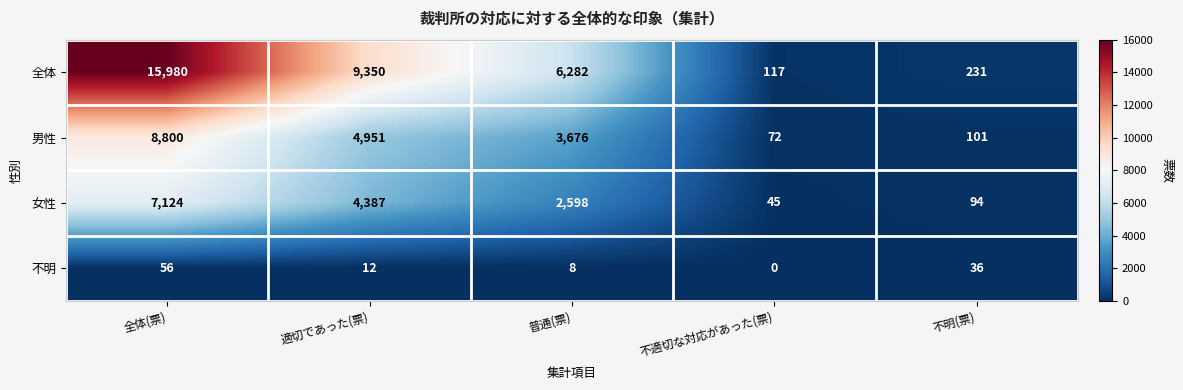

How many distinct data groups are displayed?

4